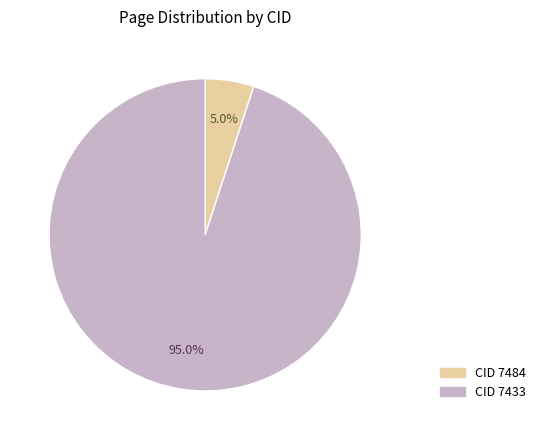

Rank the categories by value from lowest to highest.

7484, 7433